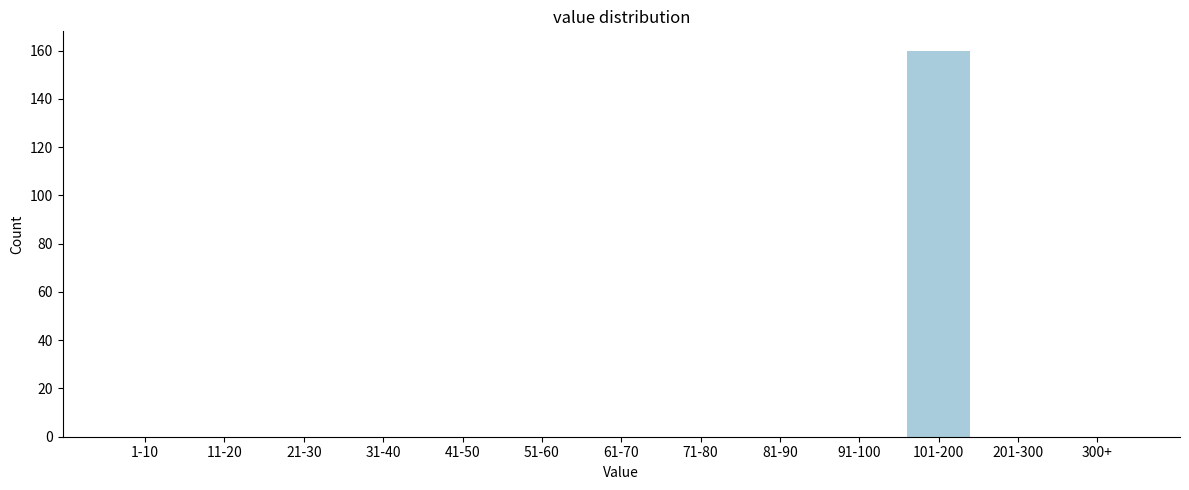

Reading right to left, transcribe all the data shown in this chart.

300+=0	201-300=0	101-200=160	91-100=0	81-90=0	71-80=0	61-70=0	51-60=0	41-50=0	31-40=0	21-30=0	11-20=0	1-10=0